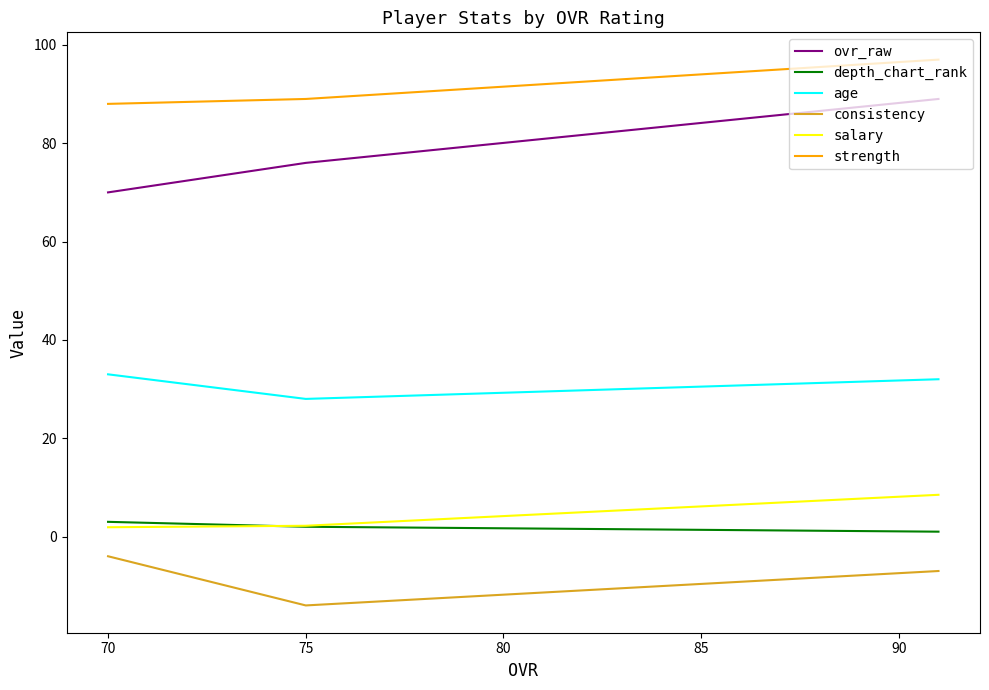

How many lines are shown in the chart?

6